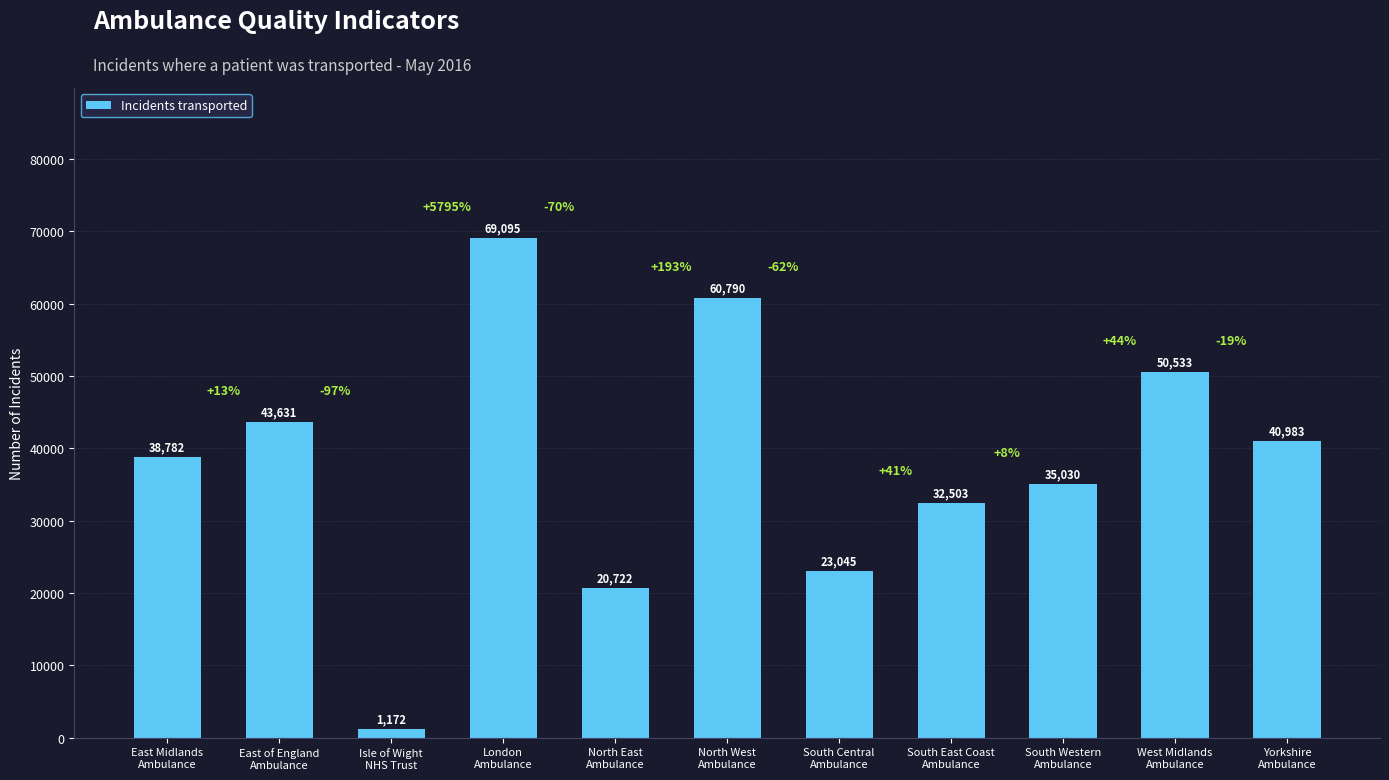

How many bars are there in total?

11